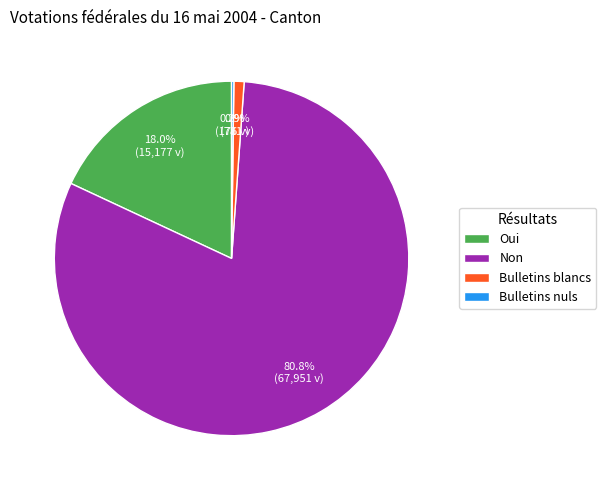

What is the ratio of the value at Oui to the value at Bulletins blancs?

19.4